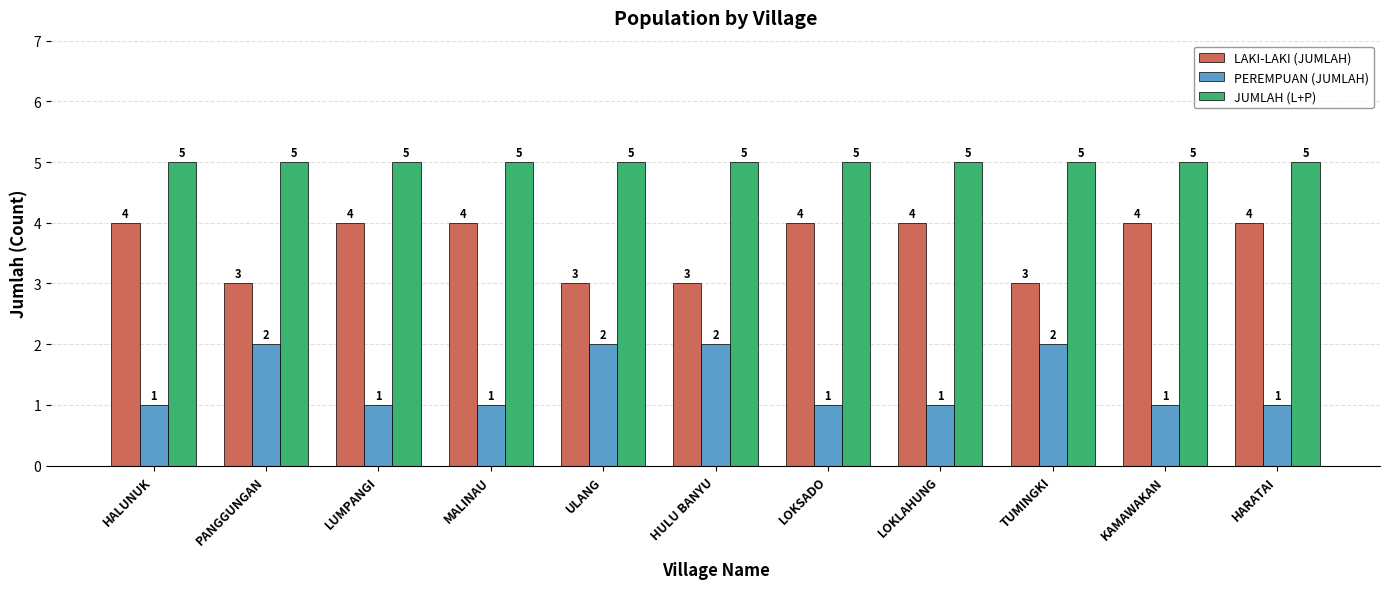

What value does the JUMLAH (L+P) series have at HARATAI?

5